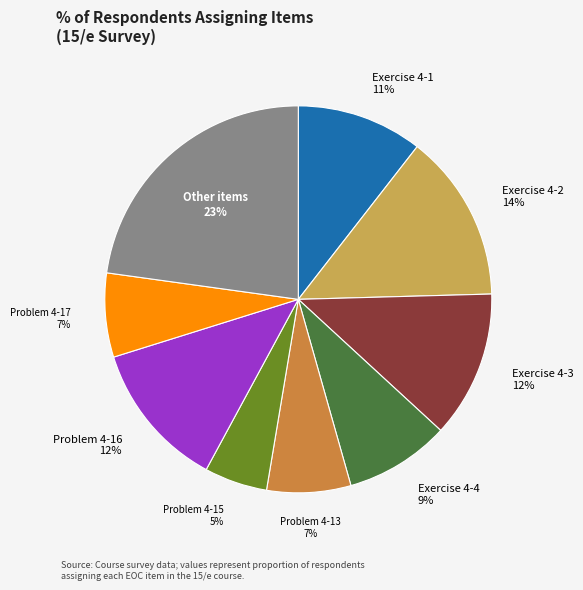

To the nearest percent, what is the average slice percentage?

11%